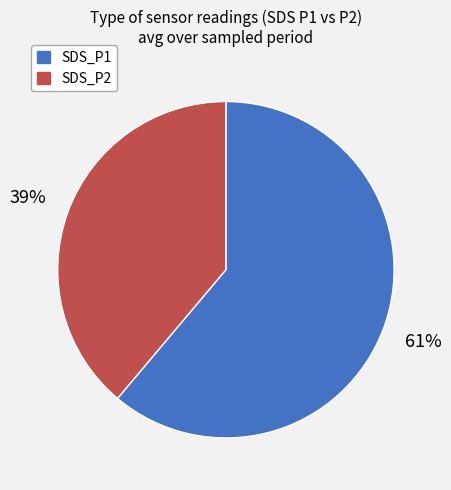

To the nearest percent, what is the difference between the SDS_P2 and SDS_P1 slice percentages?

22%